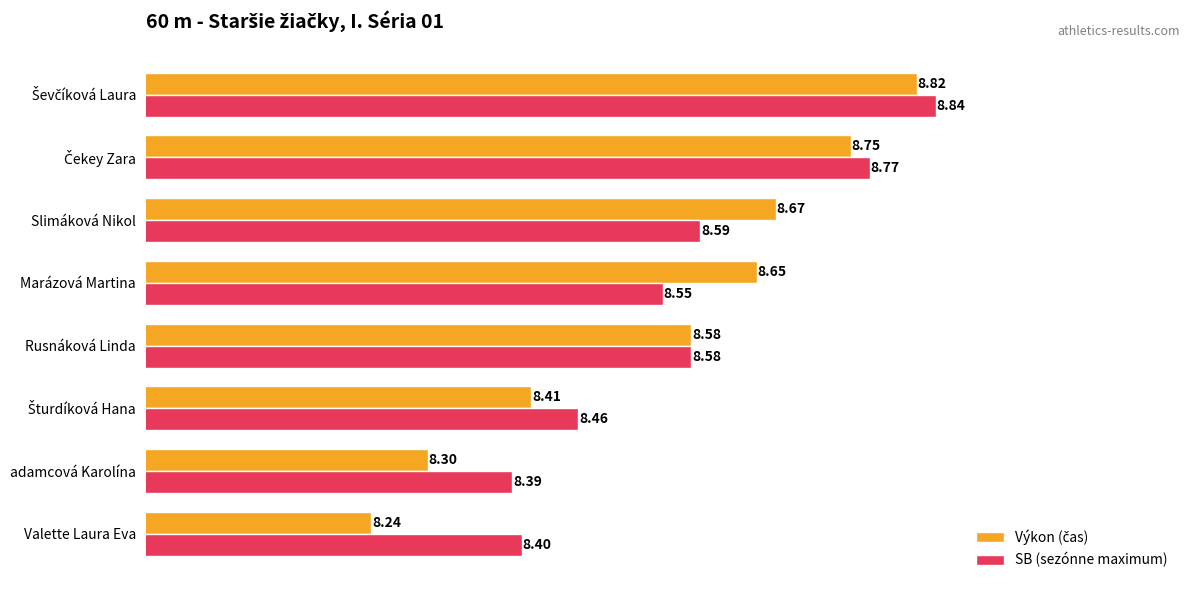

What is the difference between the second highest and second lowest values in the SB (sezónne maximum) series?

0.4